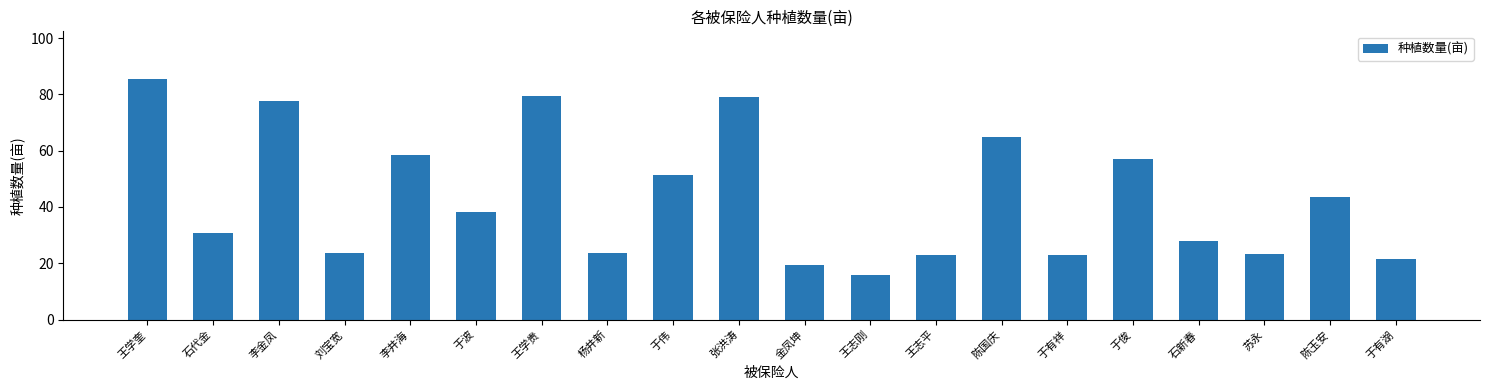

Which label corresponds to the largest value in the chart?

王学奎